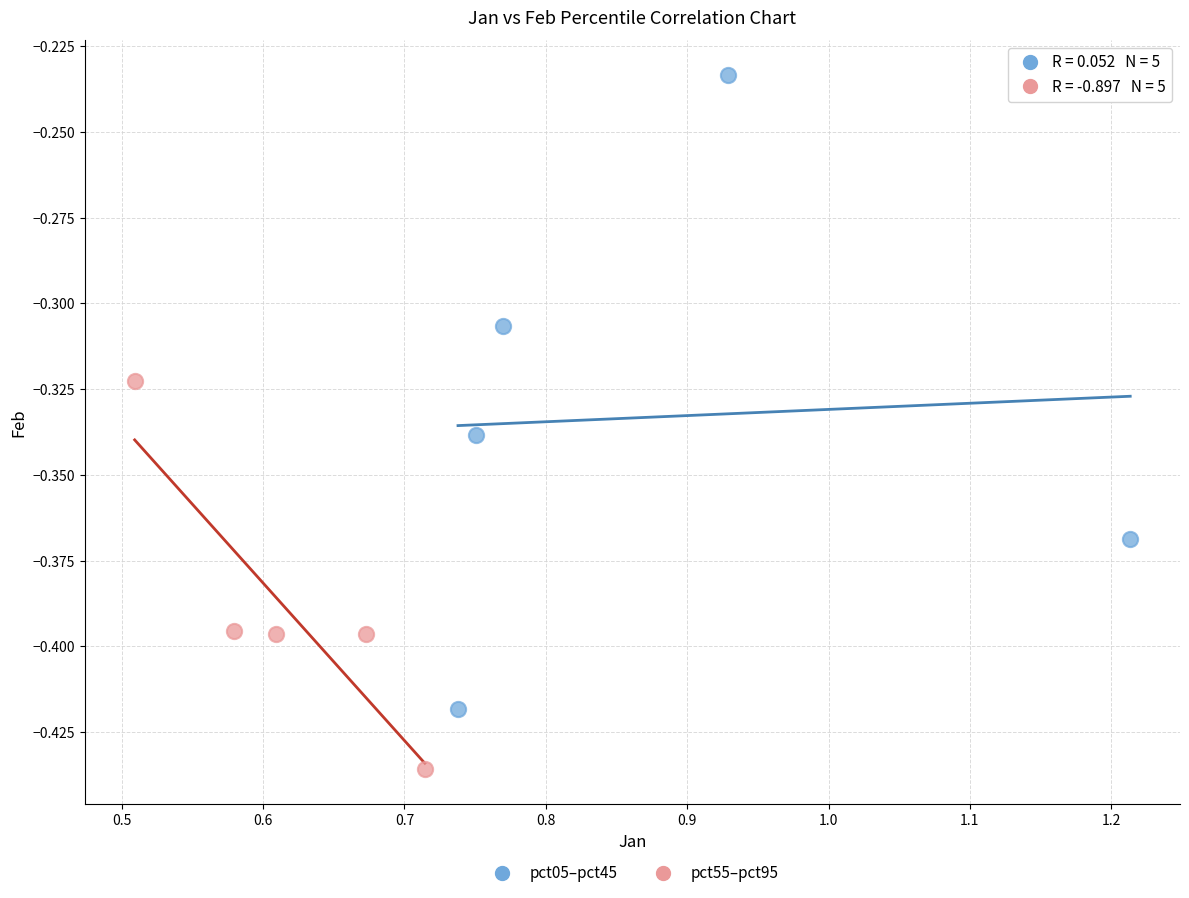

Which series reaches the minimum Y coordinate?

pct55–pct95